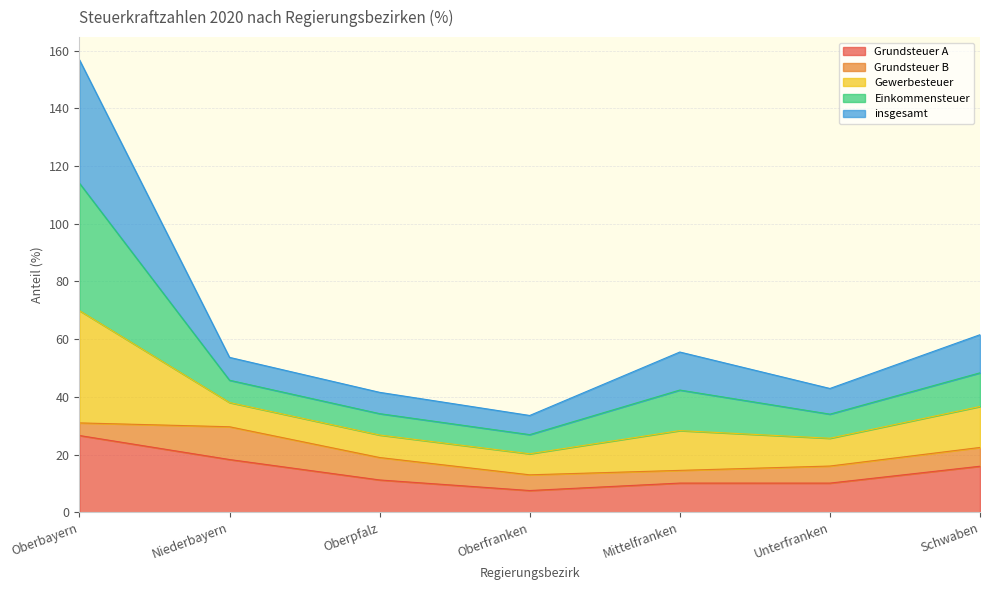

What is the maximum value shown in the chart?

156.8